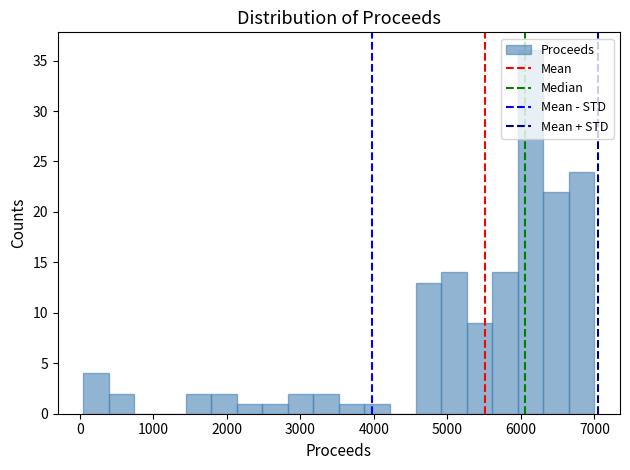

Around what value on the x-axis is the tallest bar? Give the approximate position of its centre, as read against the axis.

6100